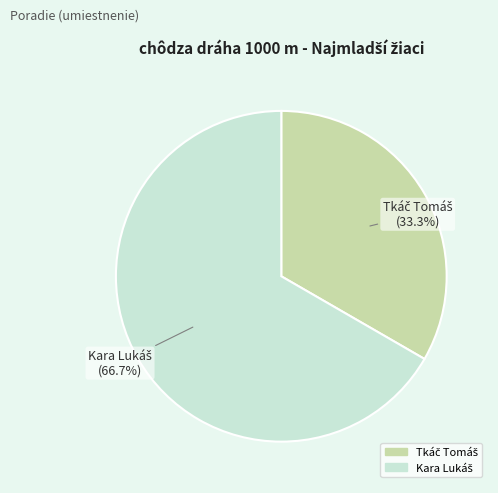

Is there any slice that represents more than half of the pie?

Yes